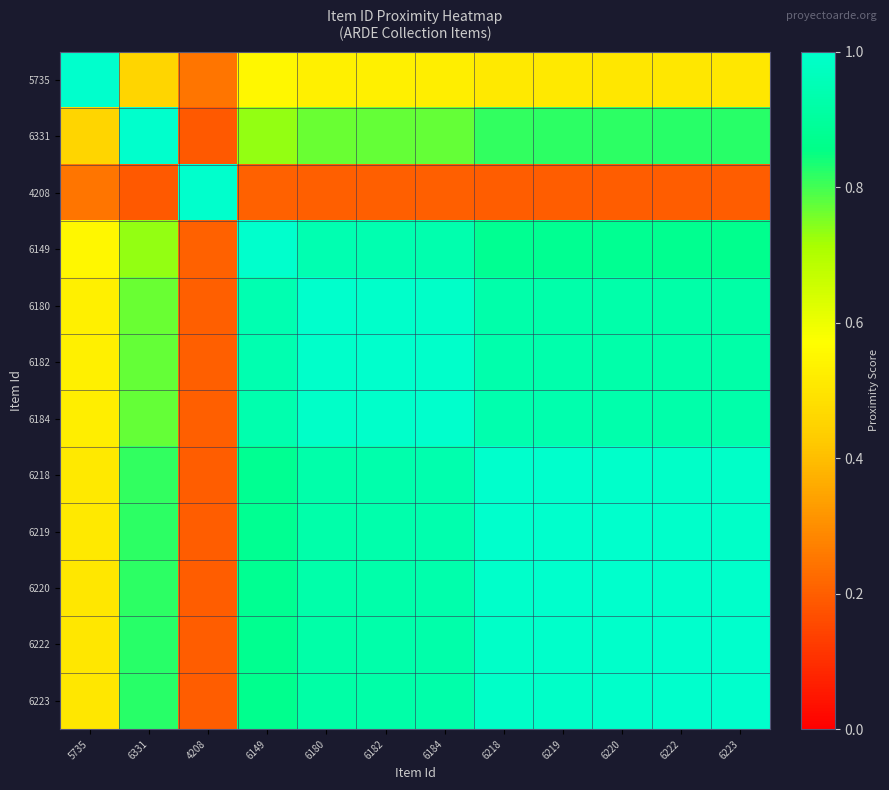

At which category does the chart reach its minimum across all series?

4208